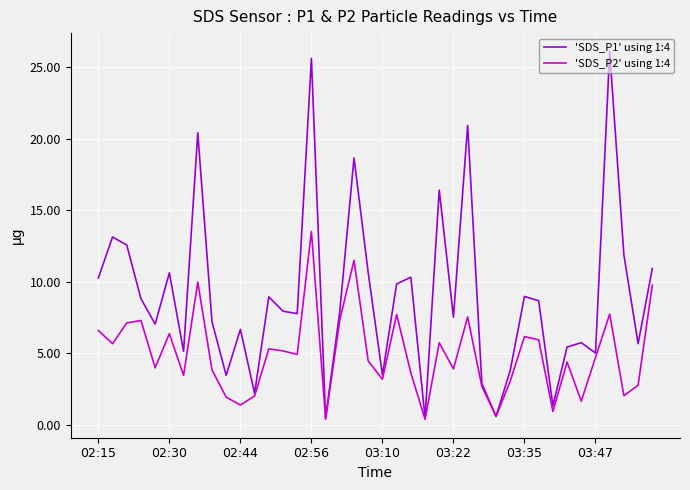

List the series in order of their overall mean, lowest first.

'SDS_P2' using 1:4, 'SDS_P1' using 1:4